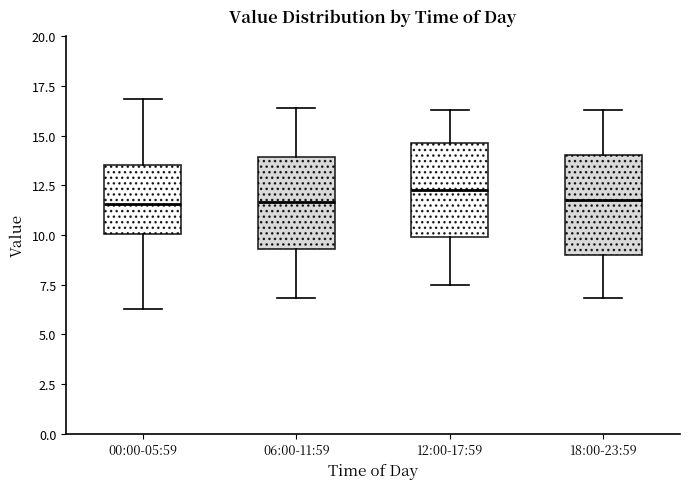

Reading left to right, read every box against the y-axis: the position of its median line, the range the box covers, and the ends of its whiskers. The values are not printed on the chart, so give them approximately, as read against the axis.

00:00-05:59: median 11.5, box 10.0 to 13.5, whiskers 6.5 to 17.0
06:00-11:59: median 11.5, box 9.5 to 14.0, whiskers 7.0 to 16.5
12:00-17:59: median 12.5, box 10.0 to 14.5, whiskers 7.5 to 16.5
18:00-23:59: median 12.0, box 9.0 to 14.0, whiskers 7.0 to 16.5